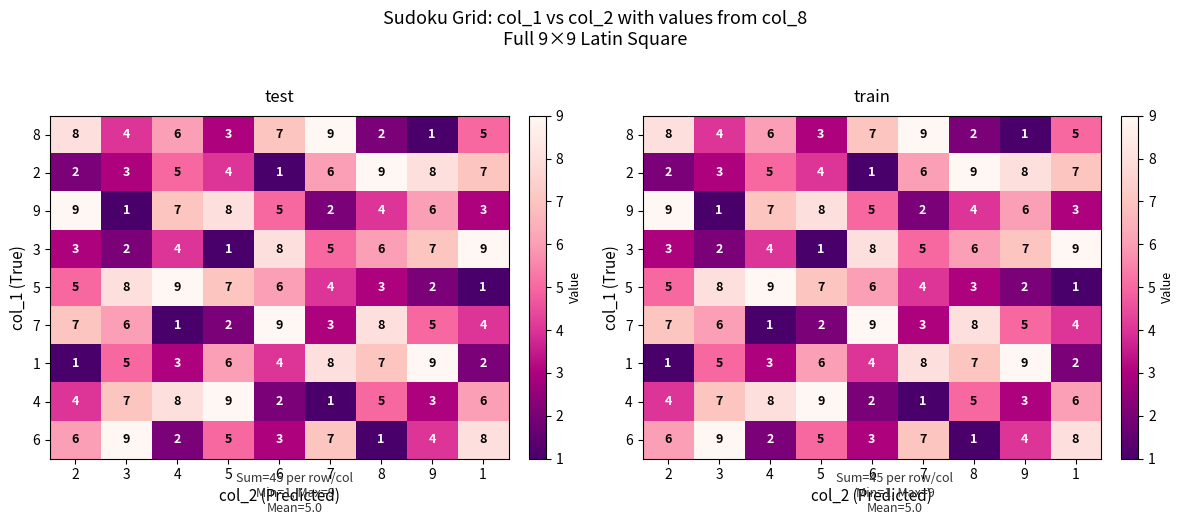

At 2, list the series in order from smallest to largest.

1, 2, 3, 4, 5, 6, 7, 8, 9